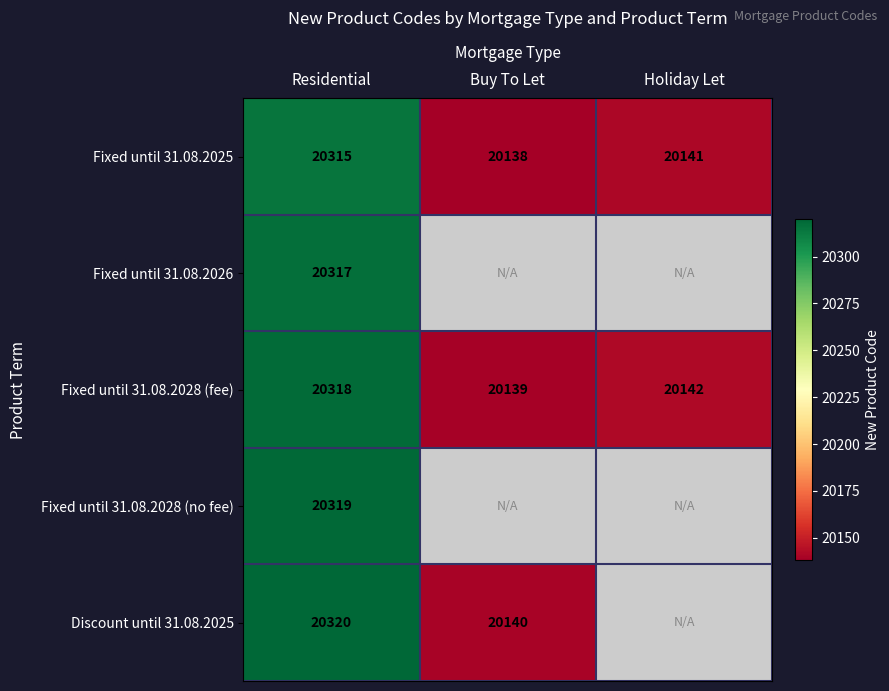

At how many categories does at least one series exceed 20312?

1